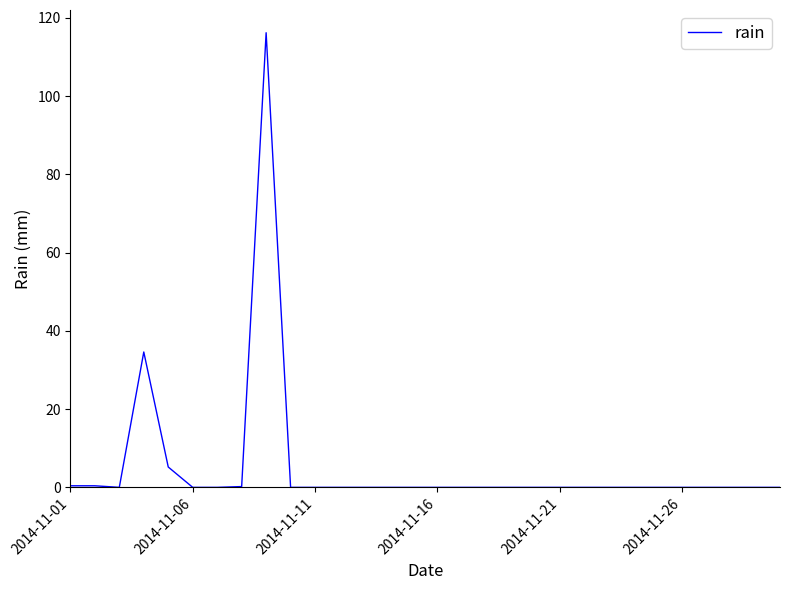

What is the maximum value shown in the chart?

116.2